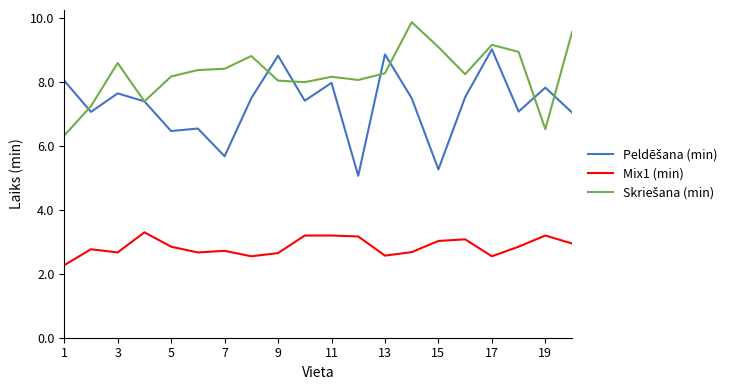

What is the minimum value shown in the chart?

2.3